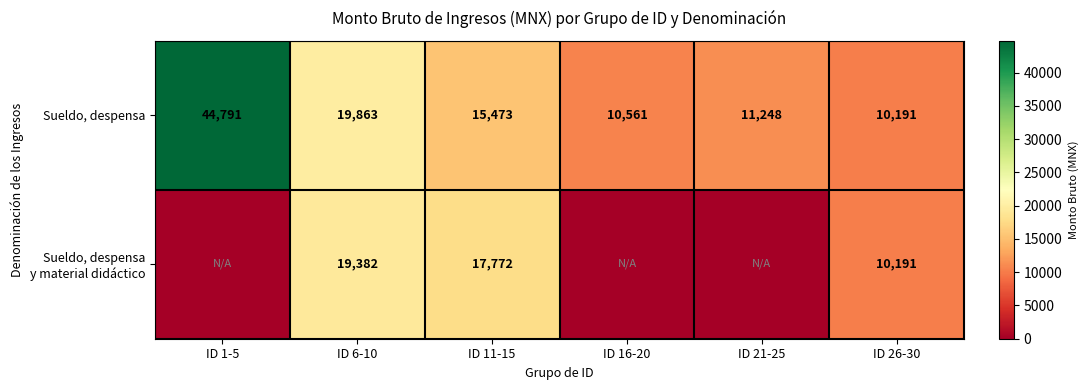

At which label does Sueldo, despensa reach its peak?

ID 1-5